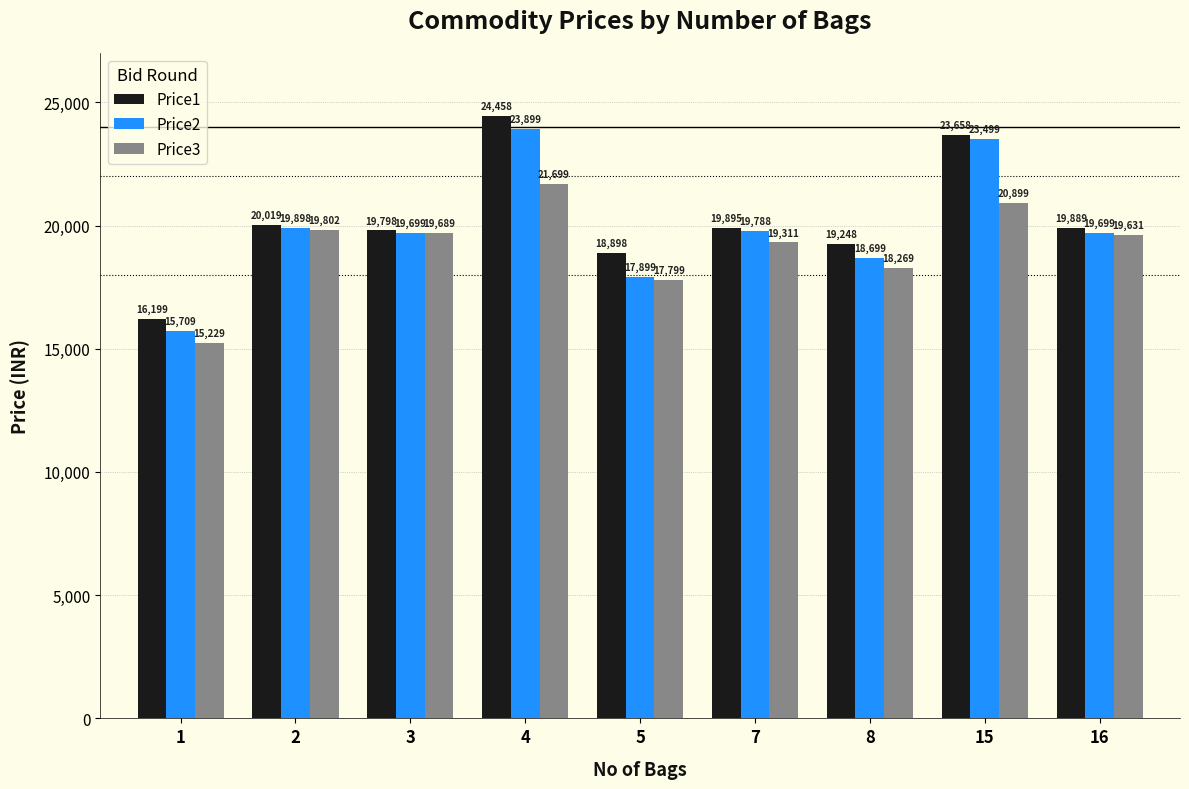

Reading right to left, extract all data points from this chart.

Price1: 19889	23658	19248	19895	18898	24458	19798	20019	16199
Price2: 19699	23499	18699	19788	17899	23899	19699	19898	15709
Price3: 19631	20899	18269	19311	17799	21699	19689	19802	15229